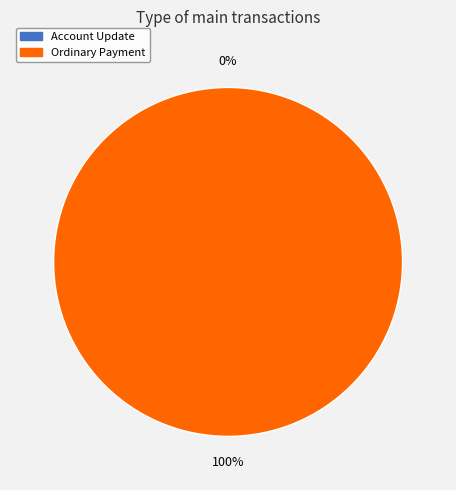

What percentage is the Ordinary Payment slice, to the nearest percent?

100%